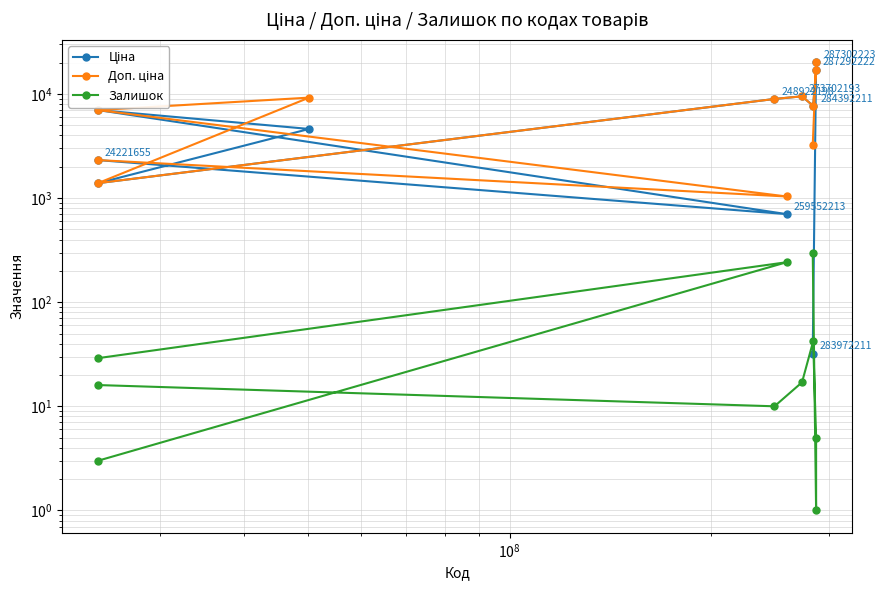

How many interior local peaks does the Ціна series have?

3